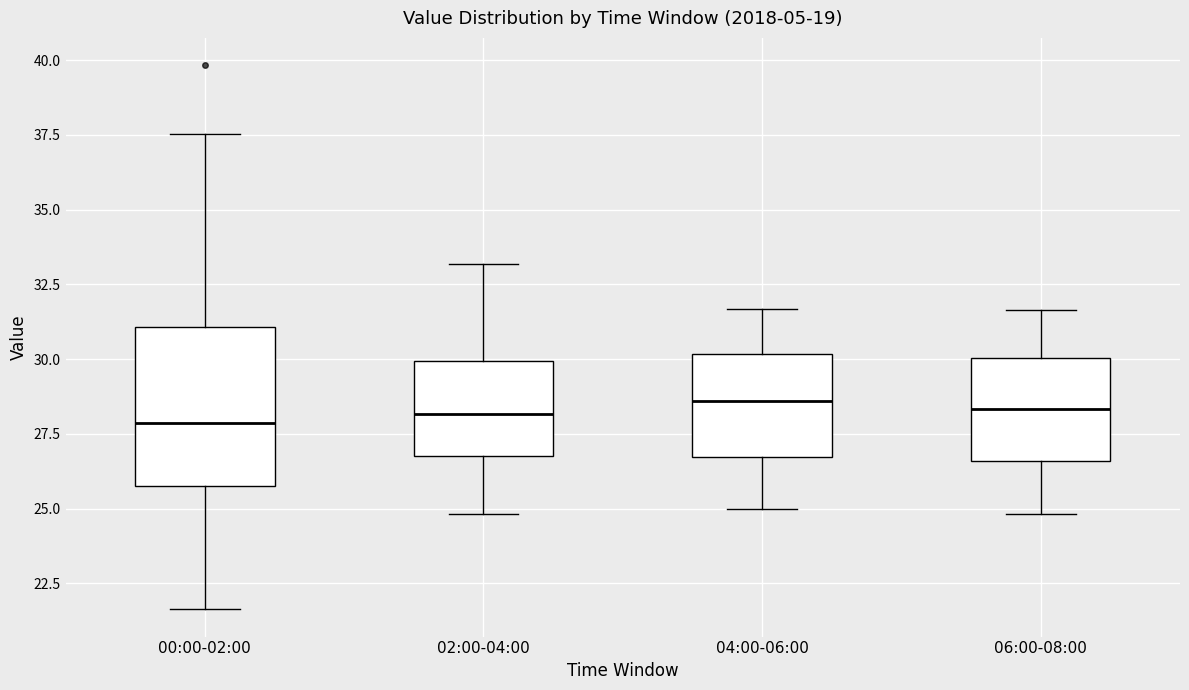

Where does the lower whisker of the box for 00:00-02:00 end on the y-axis? The values are not printed on the chart, so give them approximately, as read against the axis.

21.5